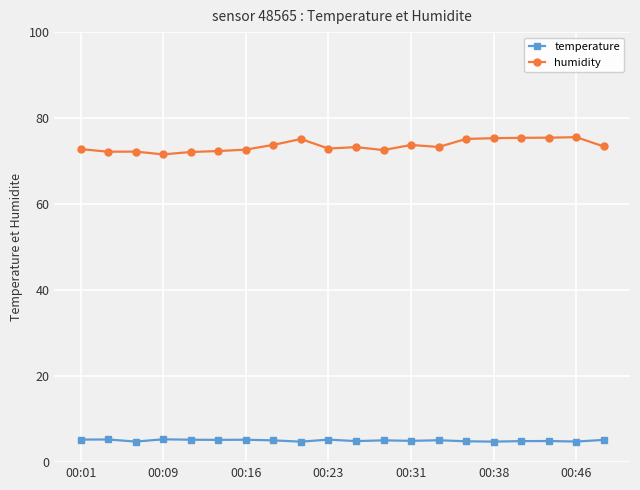

True or false: humidity and temperature intersect in this chart.

False